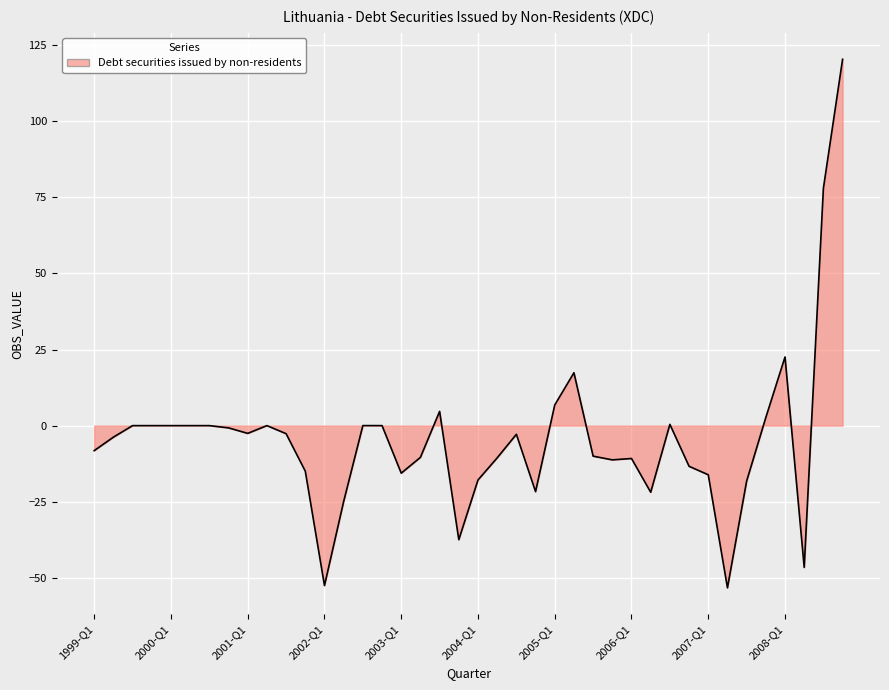

What is the greatest value displayed?

120.4